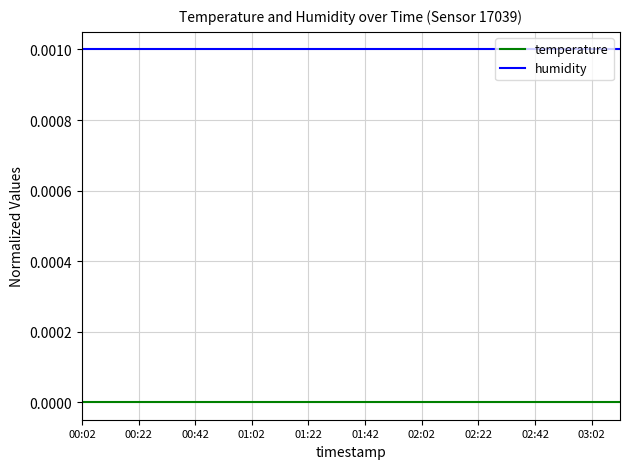

Rank the series by their maximum value, from highest to lowest.

humidity, temperature